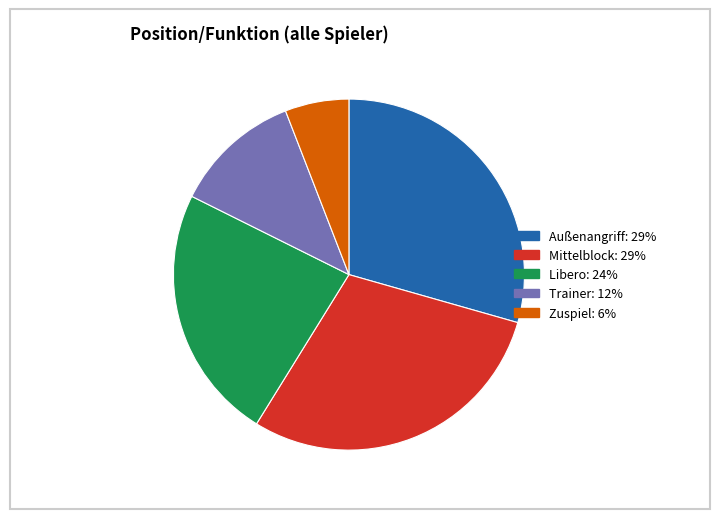

Do Mittelblock and Zuspiel together represent more than half of the pie?

No